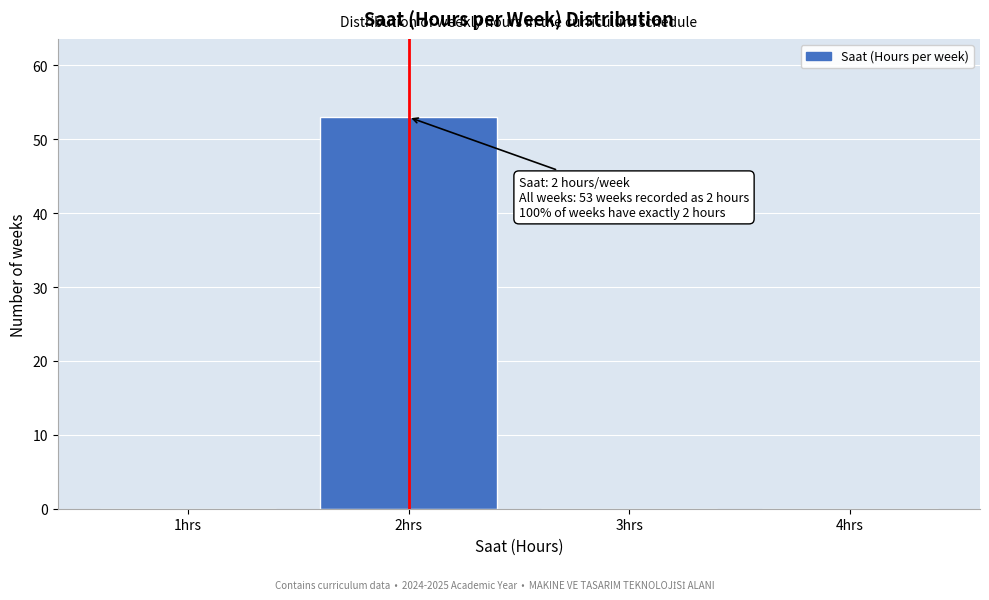

Which range on the x-axis has the tallest bar?

1.5 to 2.5